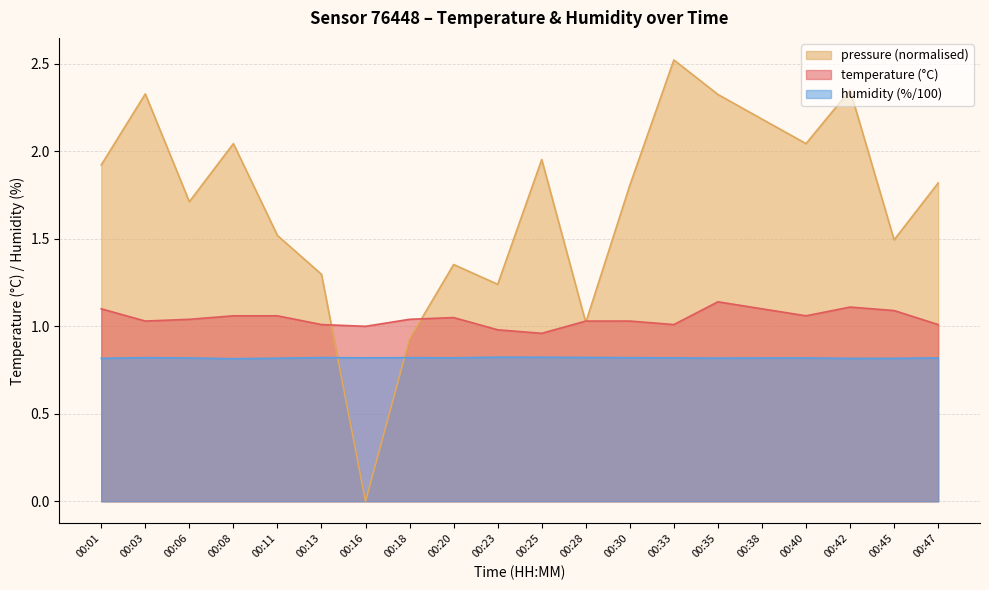

How many series are shown in this chart?

3